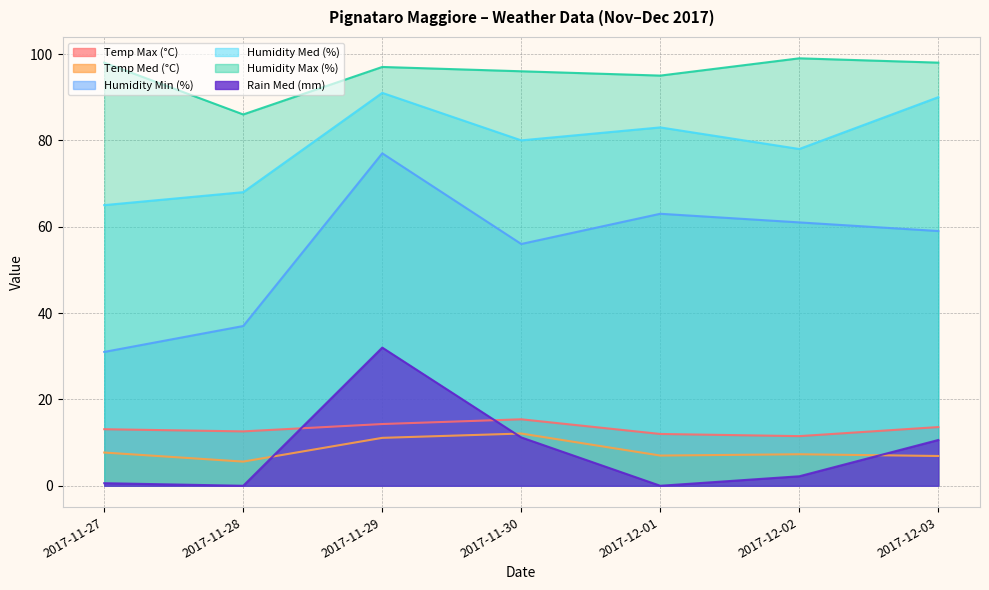

Where is Humidity Med (%) nearest to the value 78?

2017-12-02